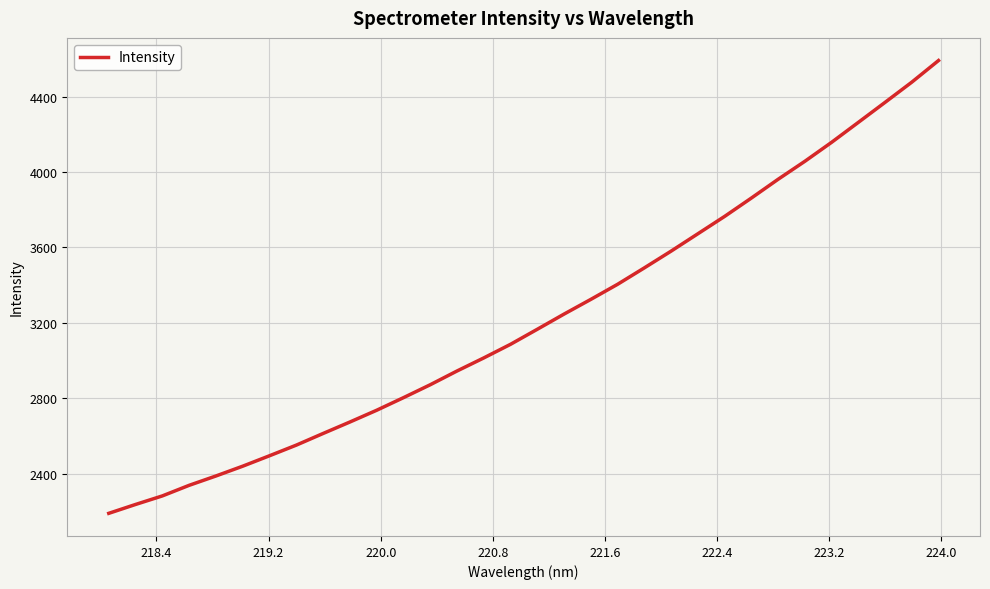

What is the greatest value displayed?

4591.1